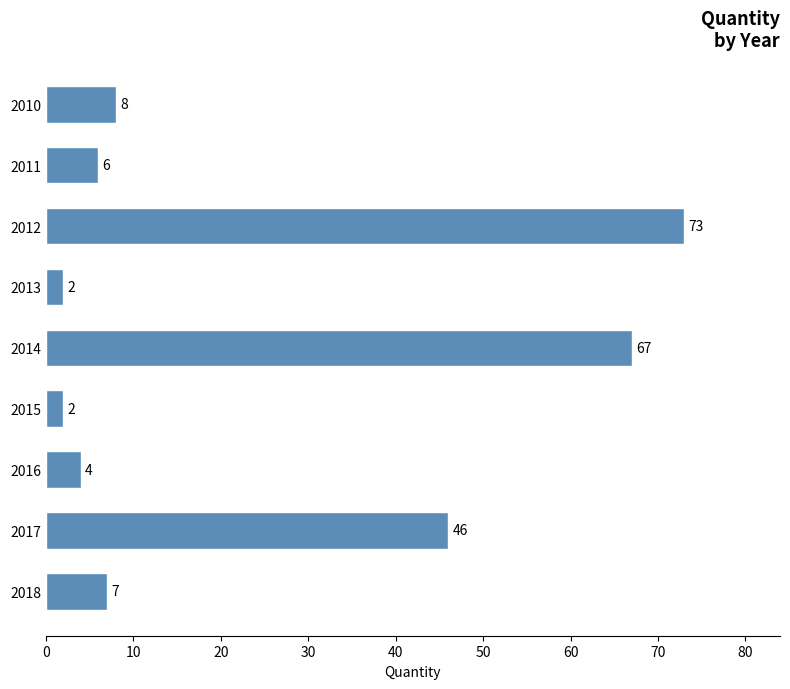

What is the average value?

24